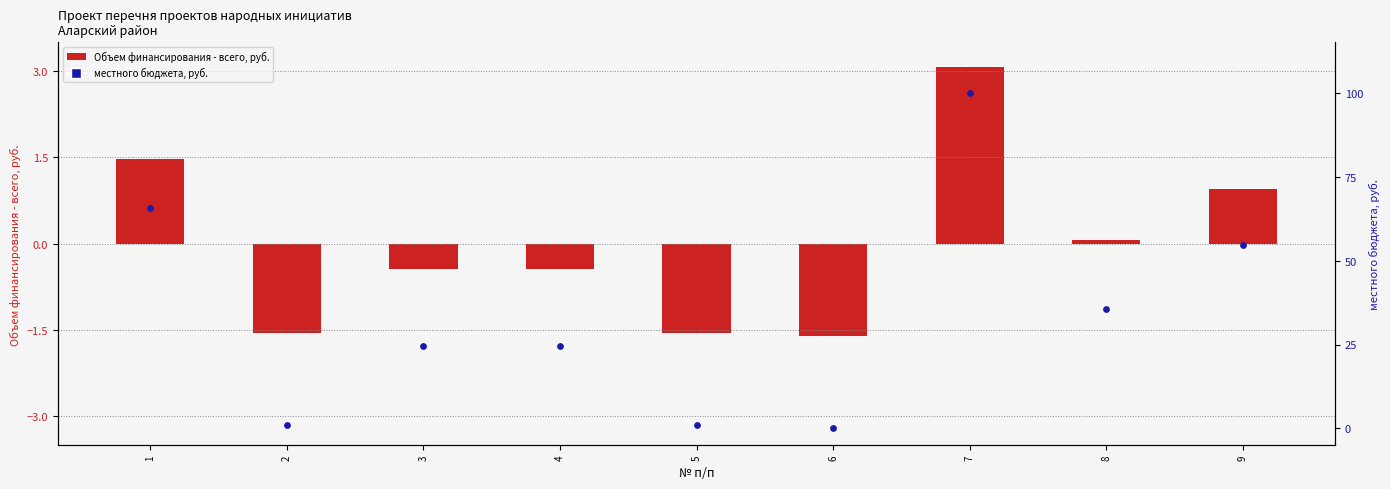

Which series reaches the maximum Y coordinate?

местного бюджета, руб.